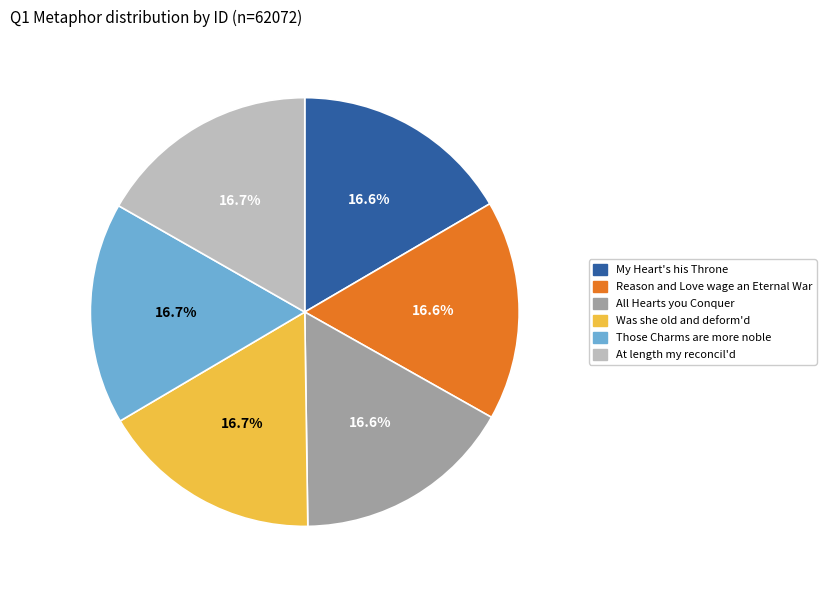

Count the number of slices in the pie.

6